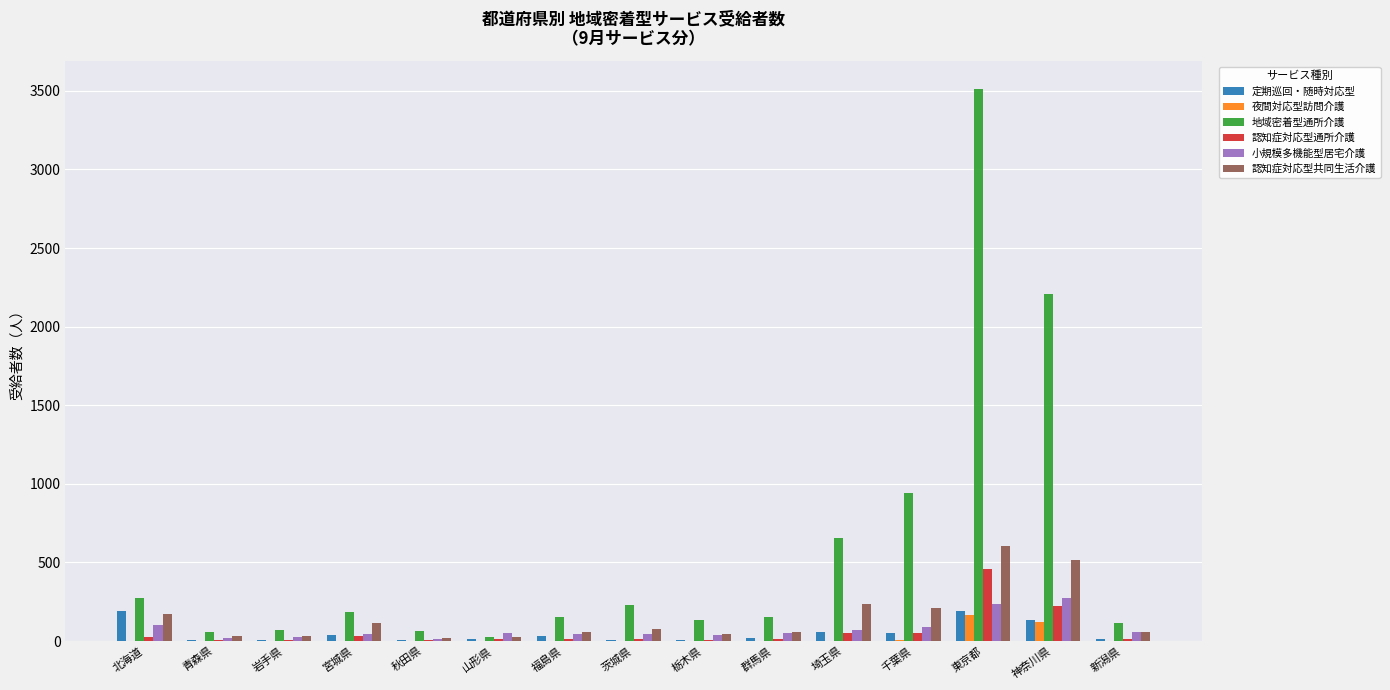

What is the average value of the 夜間対応型訪問介護 series?

20